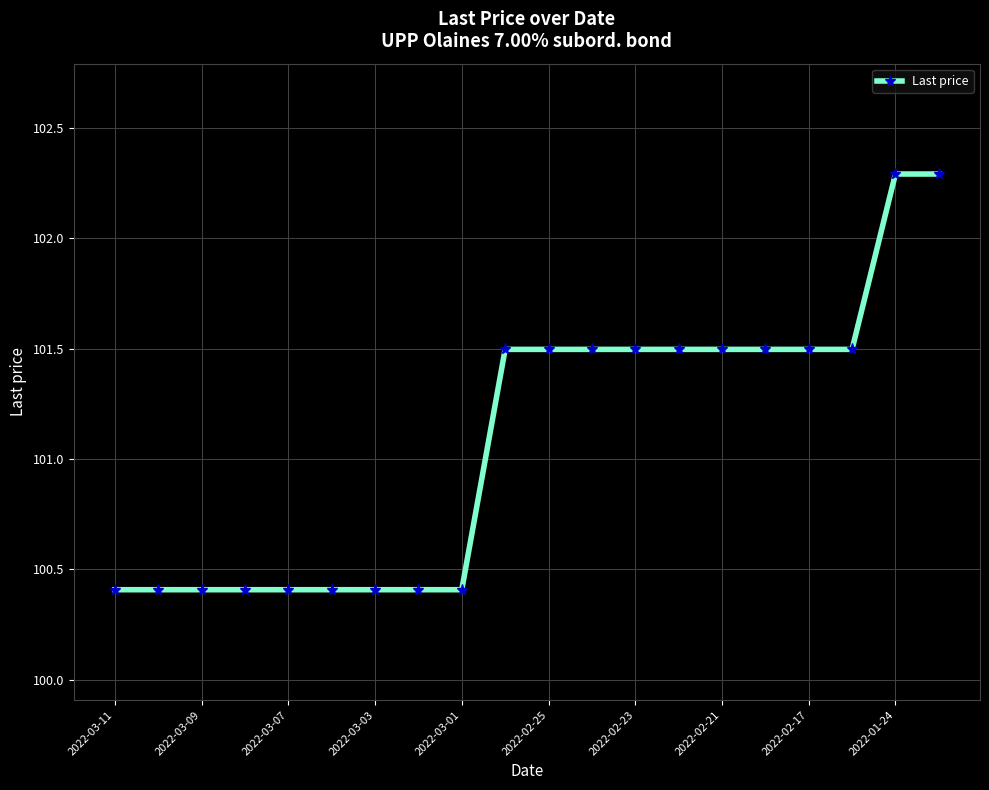

Count the values in the range 100 to 101.

9